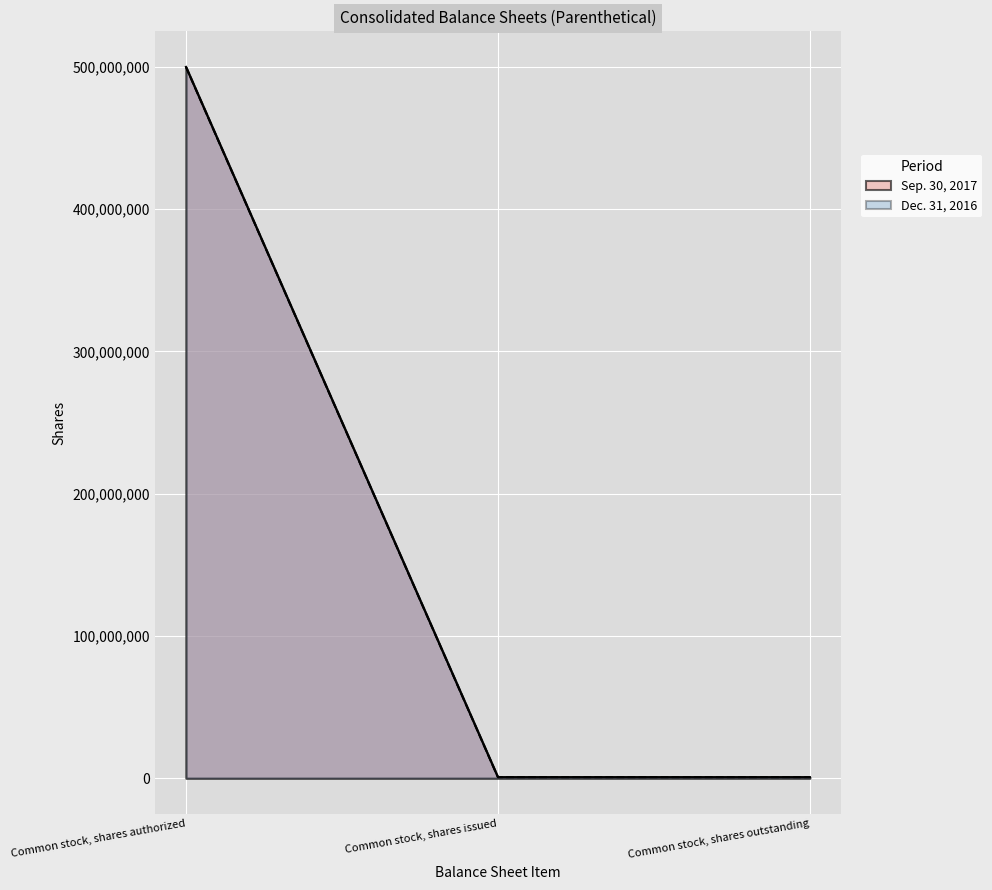

What position from the right is Common stock, shares authorized?

3